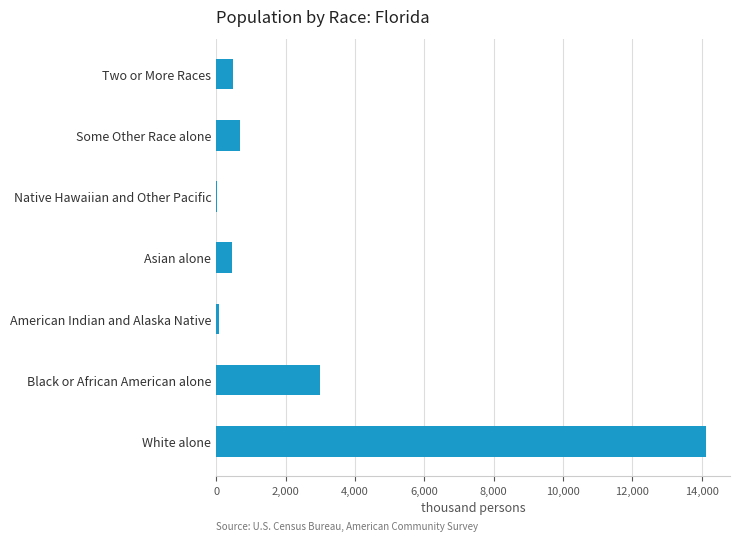

True or false: the data shows 681.1 at Some Other Race alone.

True